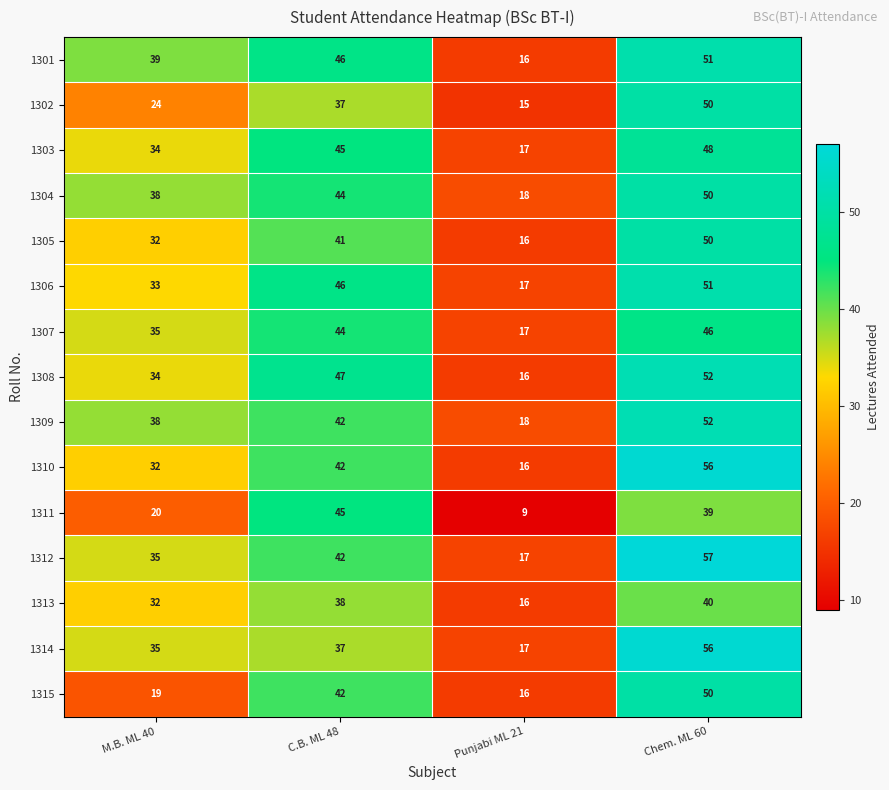

Count the number of categories in the chart.

4